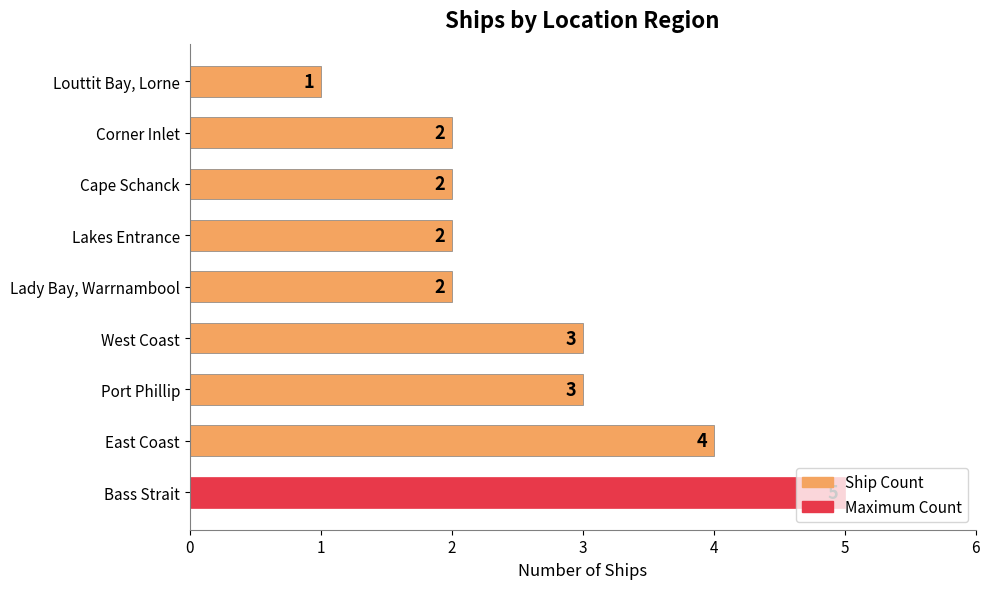

What is the average value?

3